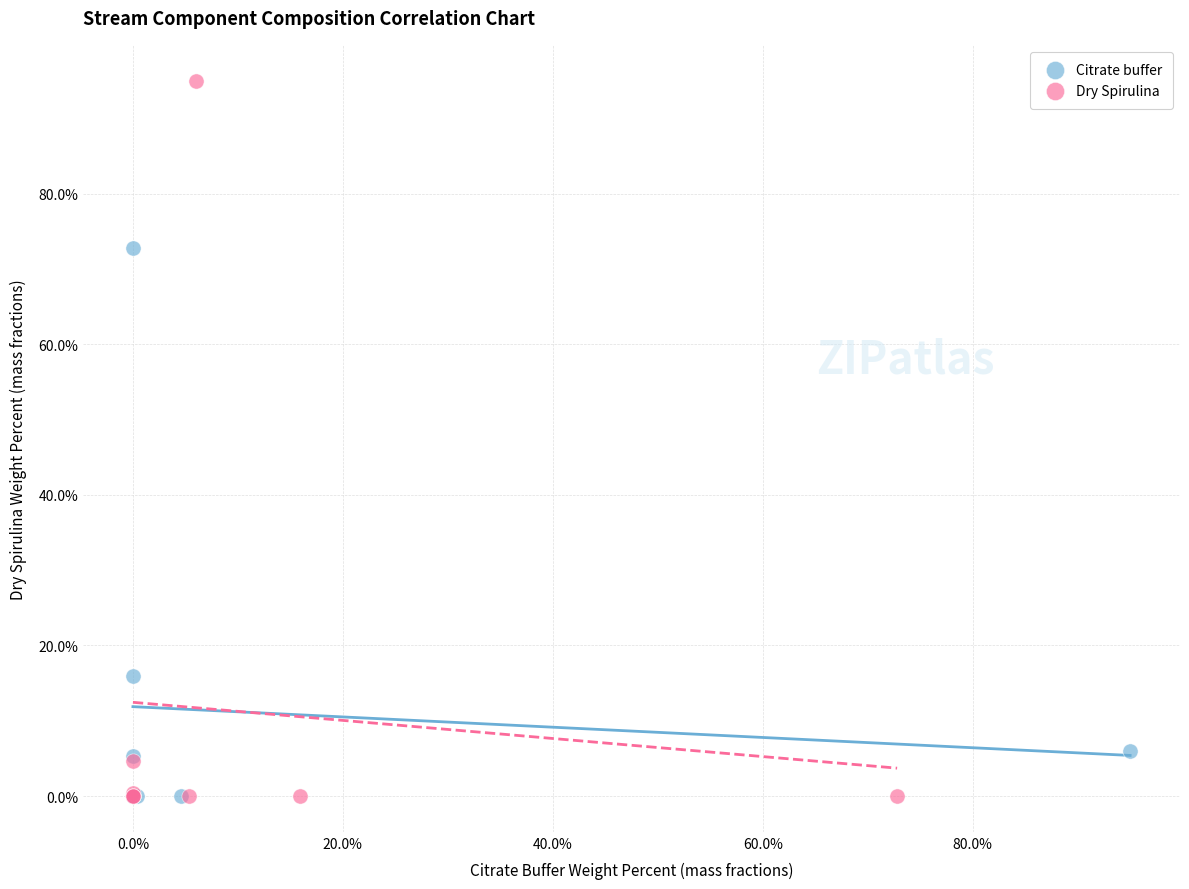

What are all the series names shown in the legend?

Citrate buffer, Dry Spirulina